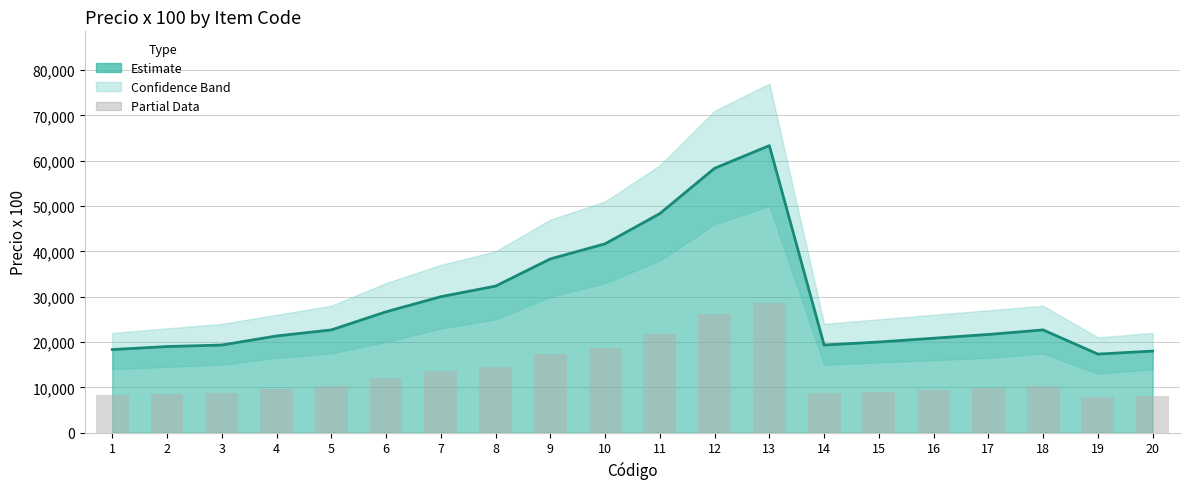

What is the value of the 17th bar from the left?

9750.0